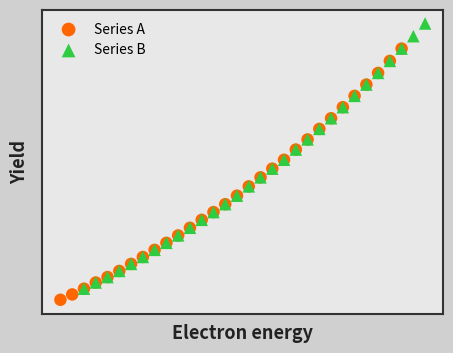

Which series has the largest Y range (max minus min)?

Series B